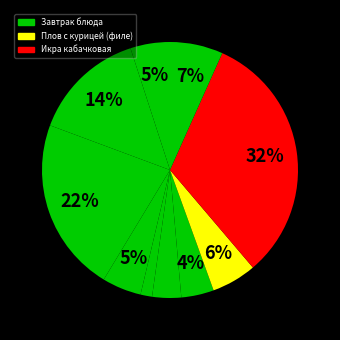

How many segments does this pie chart have?

10